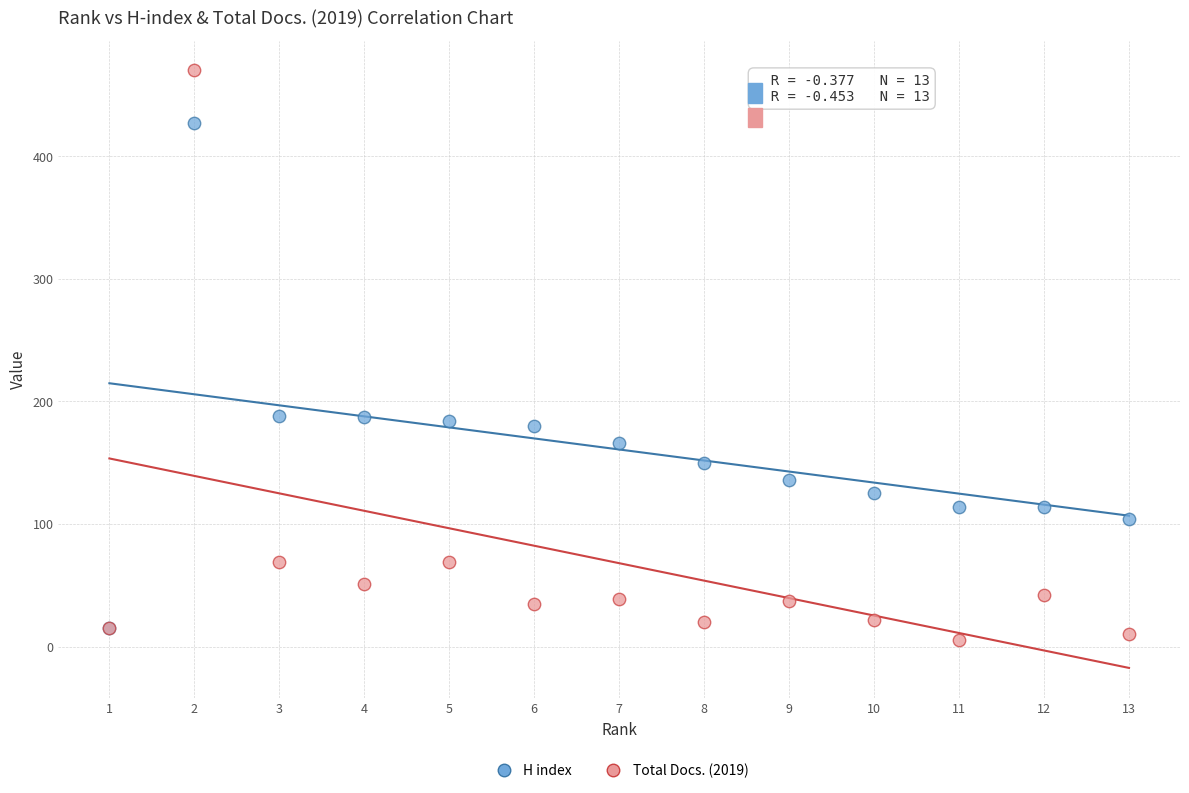

Which series reaches the minimum Y coordinate?

Total Docs. (2019)